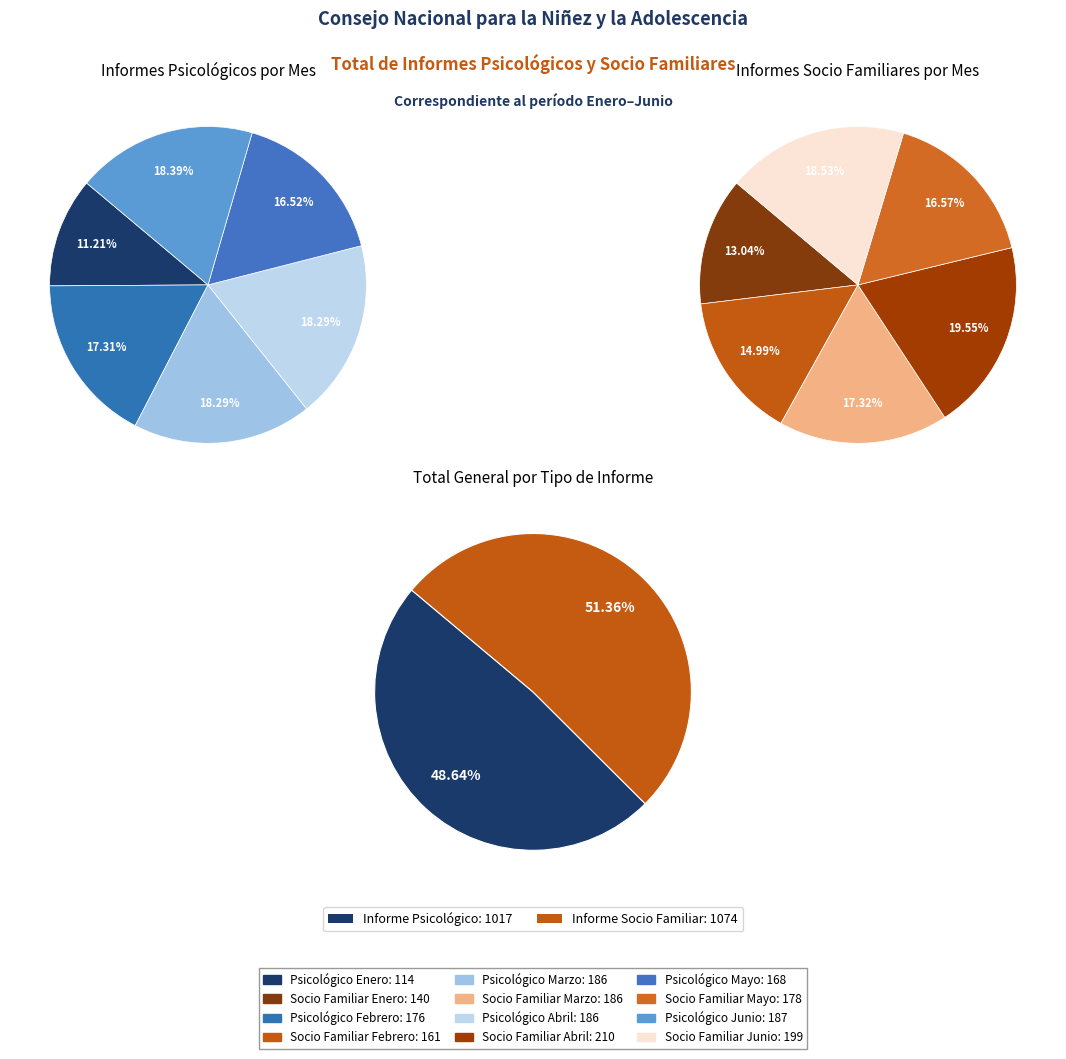

What is the total percentage of Junio and Mayo?

34.9%